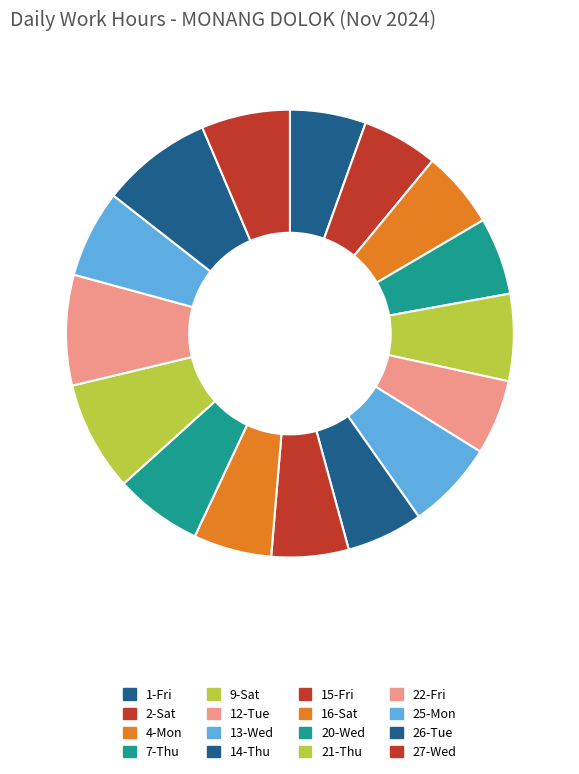

Count the number of slices in the pie.

16